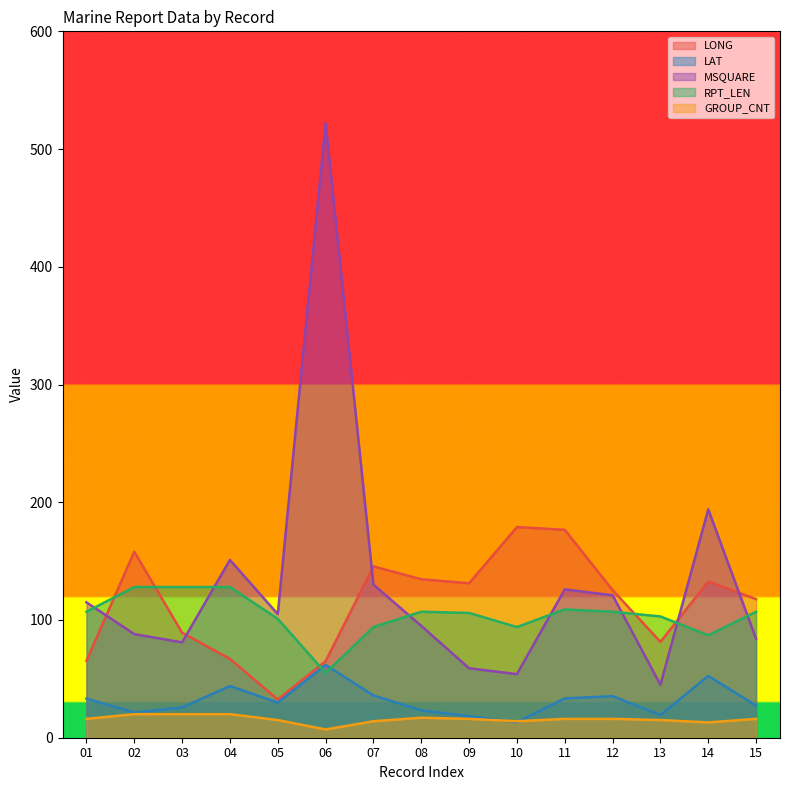

True or false: LONG has a value of 245.4 at 02.

False